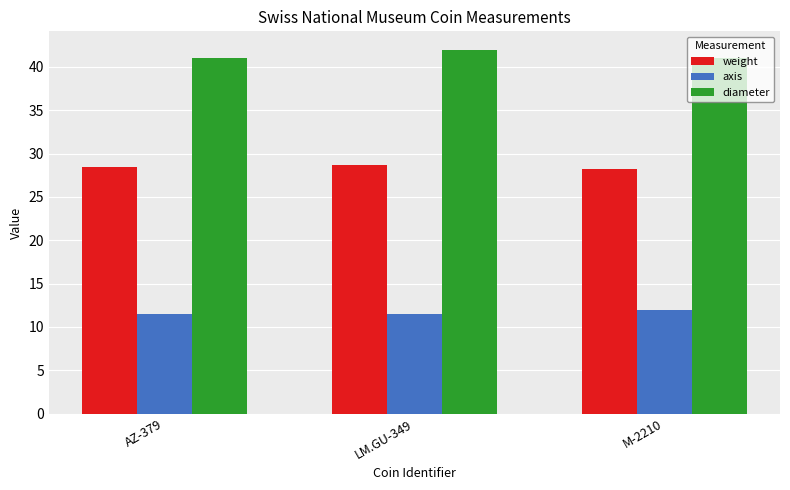

What is the difference between the axis values at M-2210 and LM.GU-349?

0.5